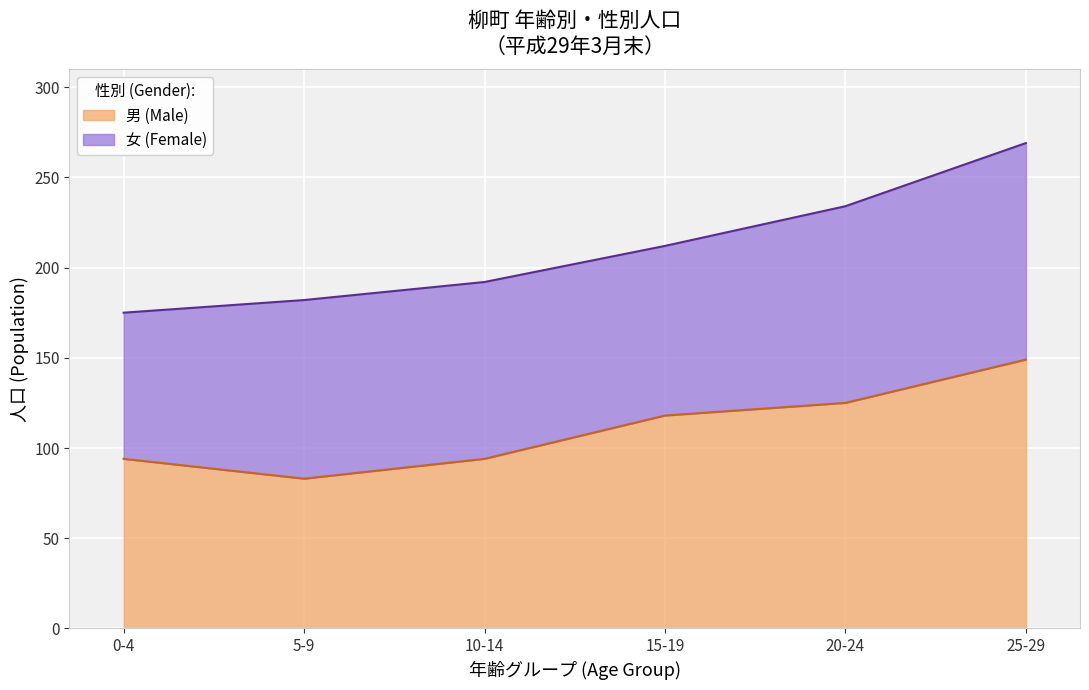

What is the total value across all series at 20-24?

234